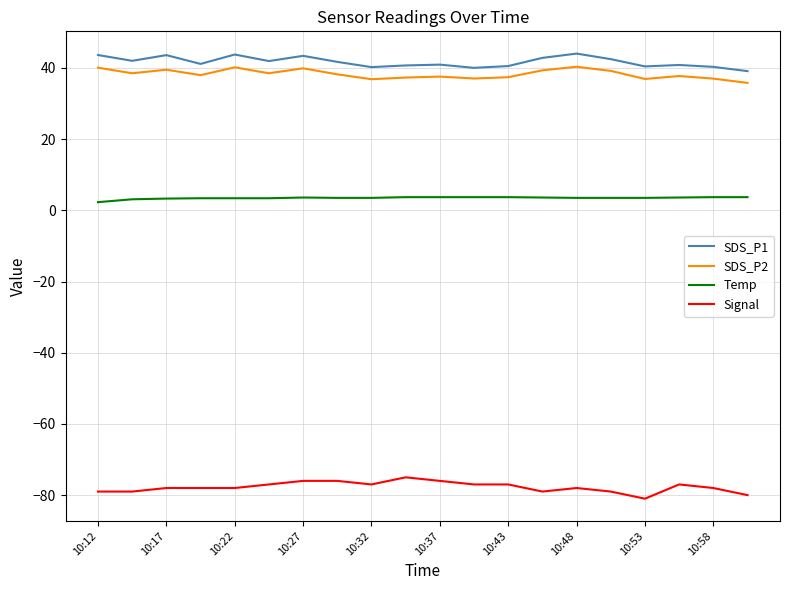

True or false: SDS_P2 and SDS_P1 cross at least once.

False